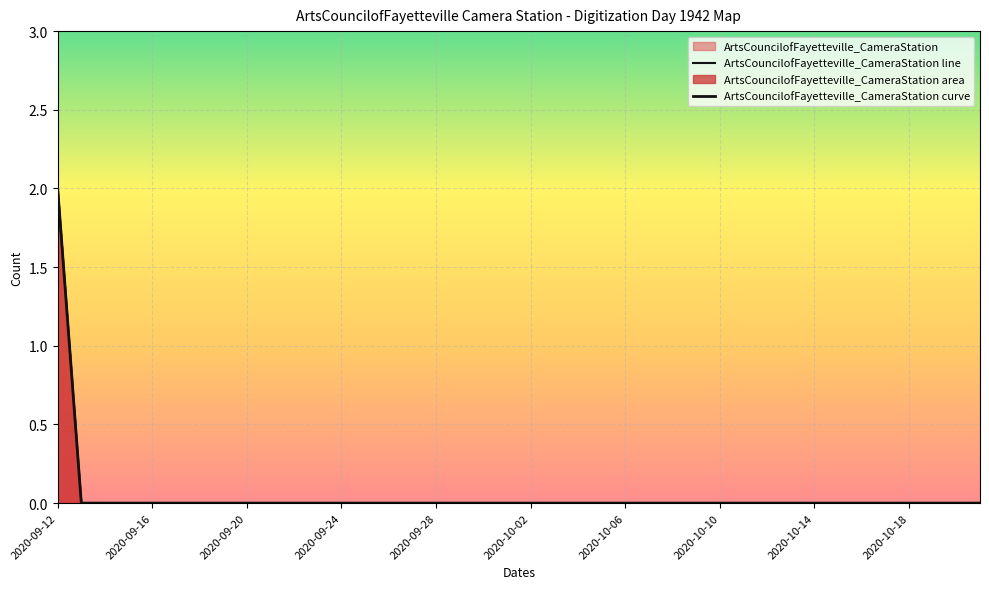

Count the number of categories in the chart.

40